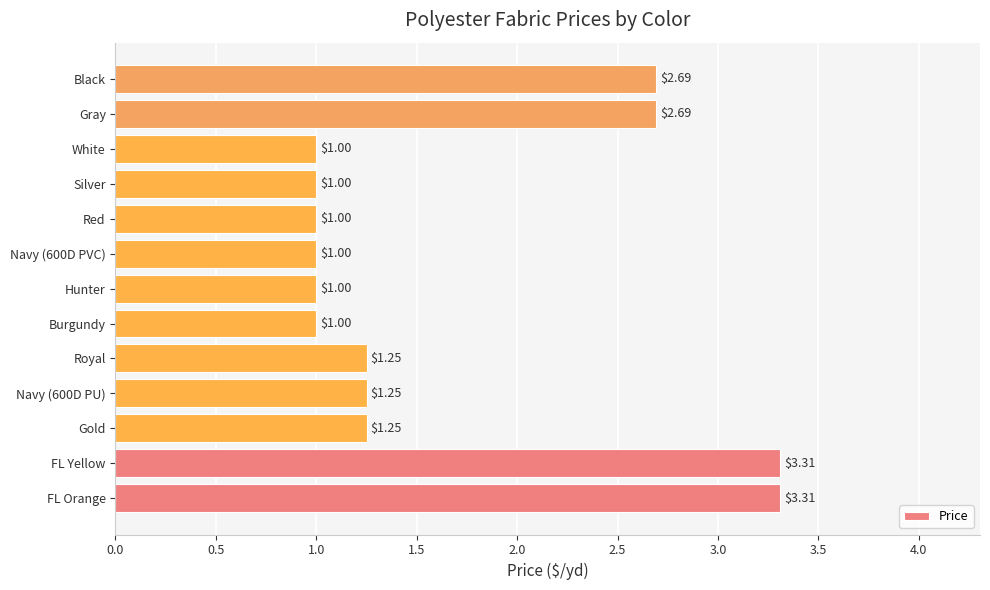

Which has a higher value, Burgundy or Black?

Black